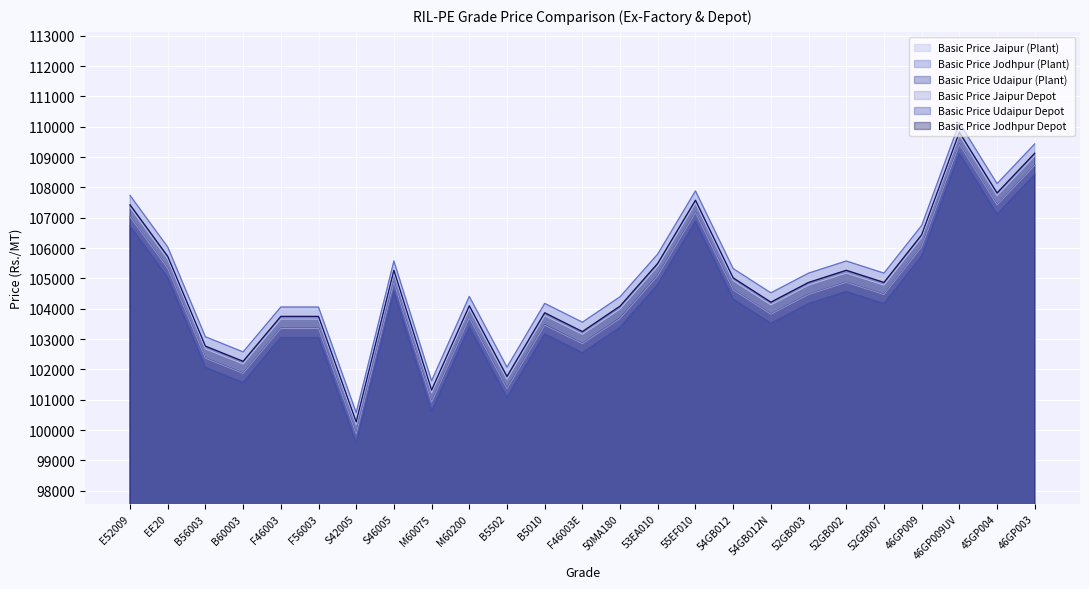

Is the value of Basic Price Jaipur (Plant) at 54GB012 greater than the value of Basic Price Jodhpur Depot at F46003E?

Yes